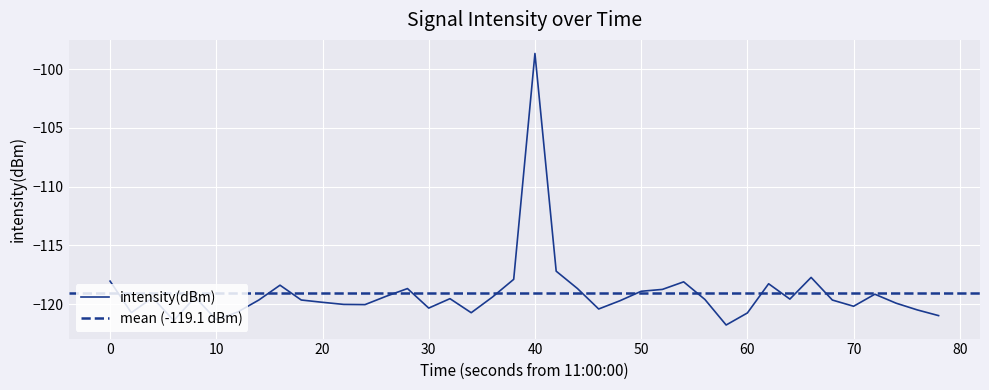

The intensity(dBm) series shows -119.8 at 20. True or false?

True